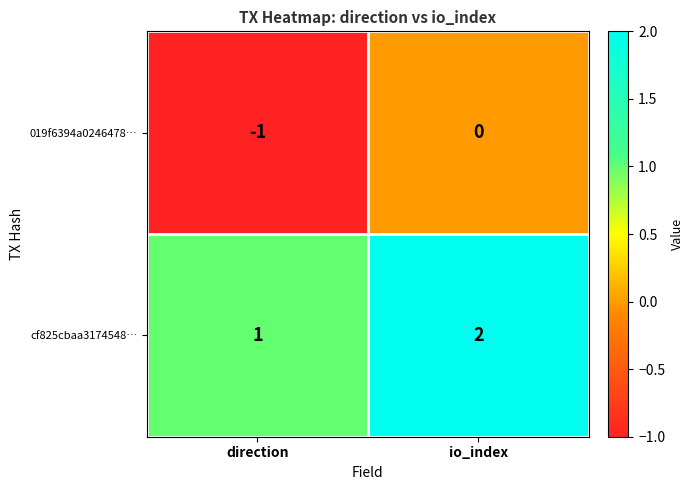

At which label is cf825cbaa3174548… closest to 1?

direction